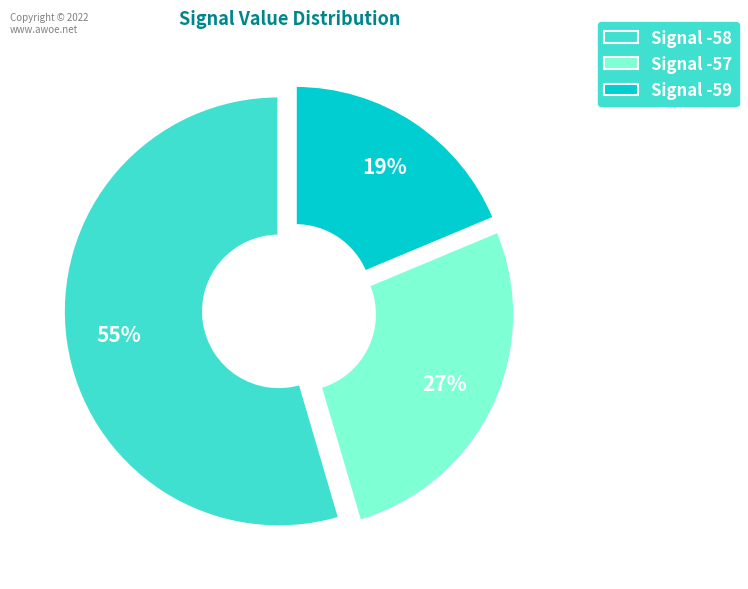

What percentage is the Signal -59 slice, to the nearest percent?

19%